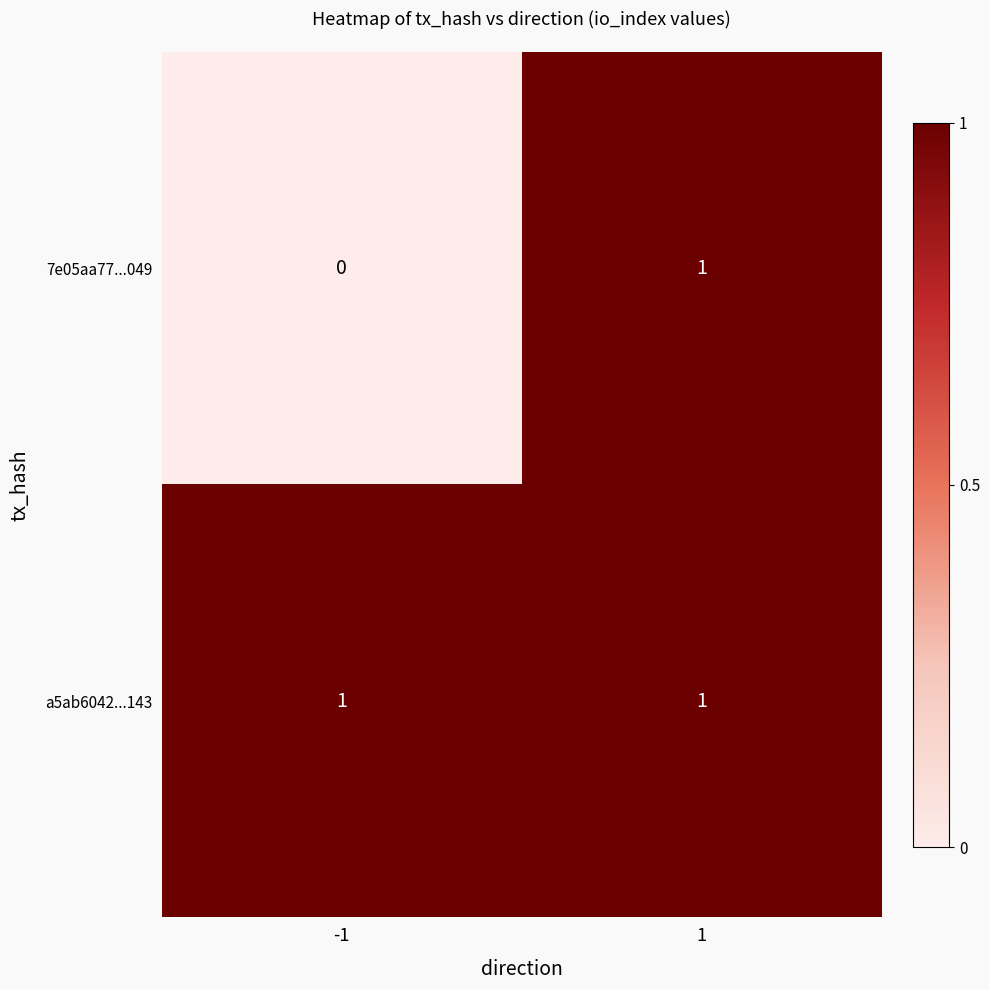

True or false: 7e05aa77...049 has a value of 0 at -1.

True